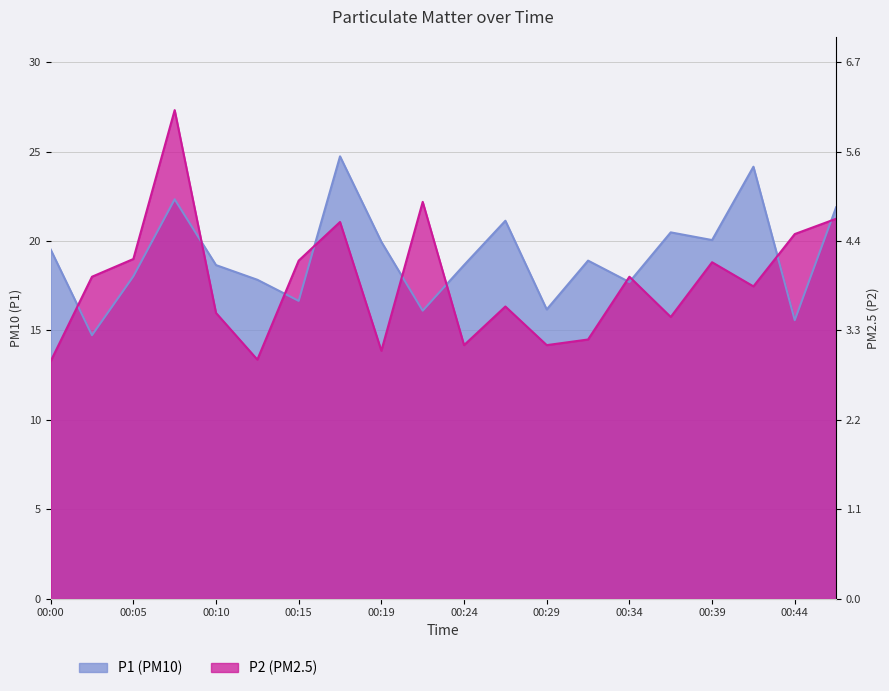

Where is P1 nearest to the value 19?

00:32